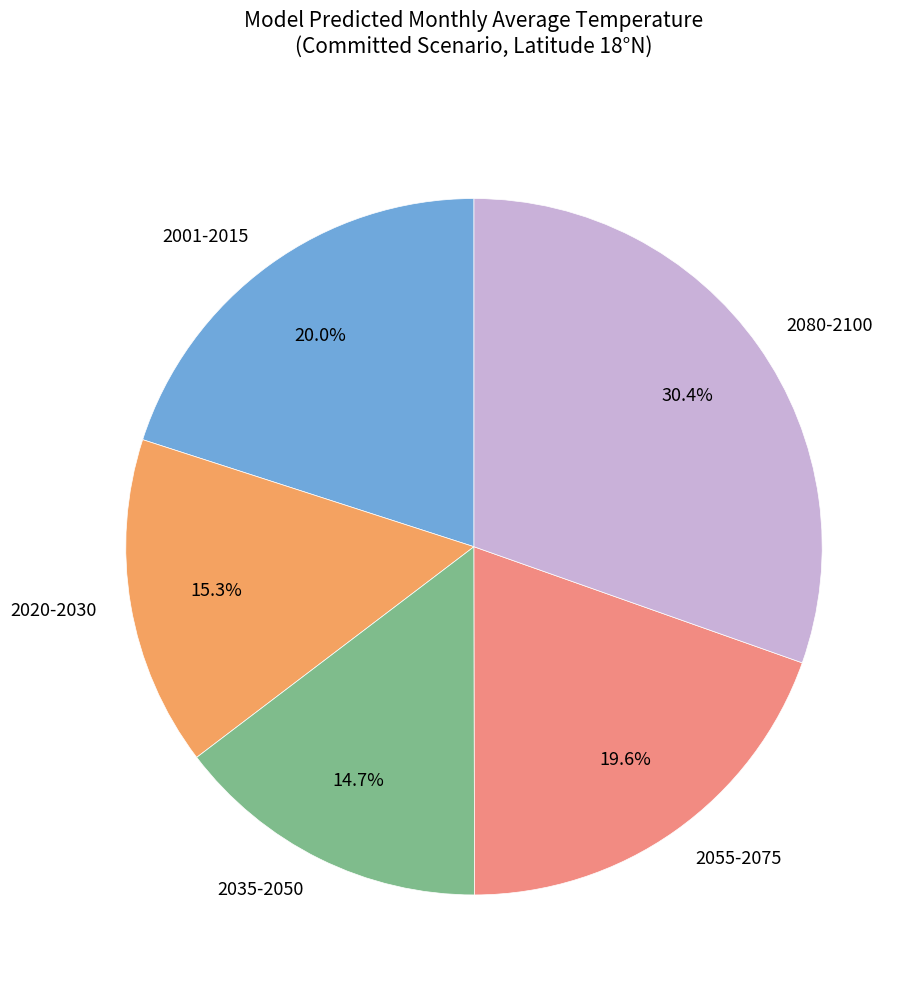

Do 2055-2075 and 2020-2030 together represent more than half of the pie?

No